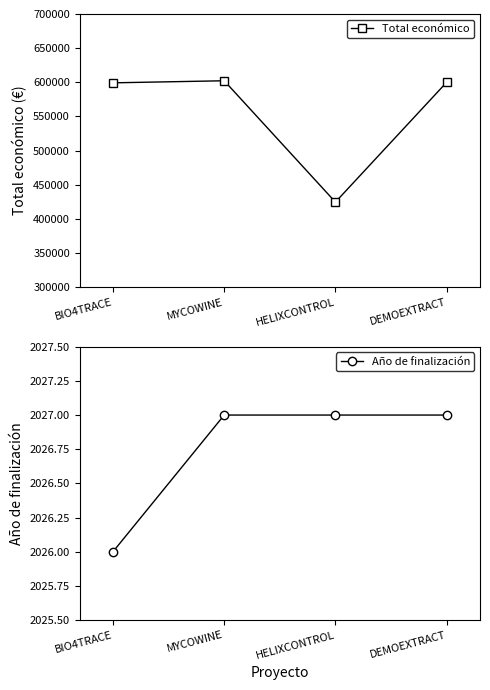

What is the value of the Total económico point at the 1st from the left?

599262.0